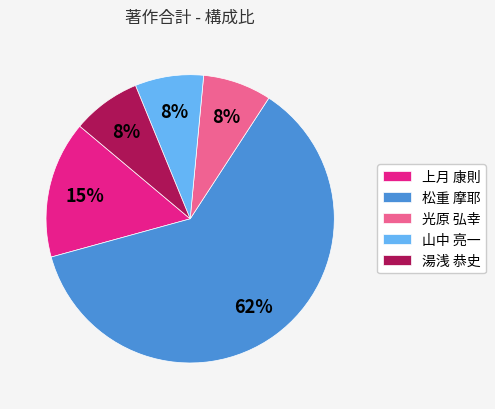

Which has a higher value, 山中 亮一 or 上月 康則?

上月 康則